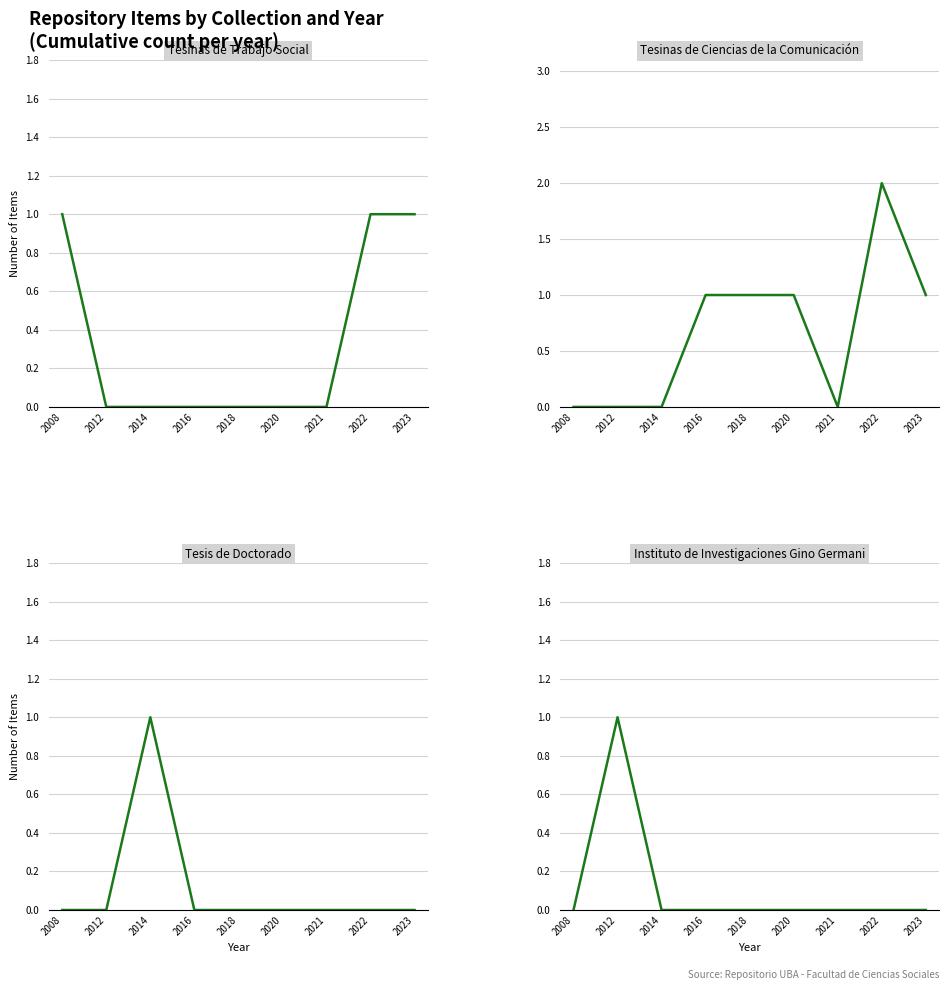

In Instituto de Investigaciones Gino Germani, how many points are higher than both neighbors (excluding endpoints)?

1